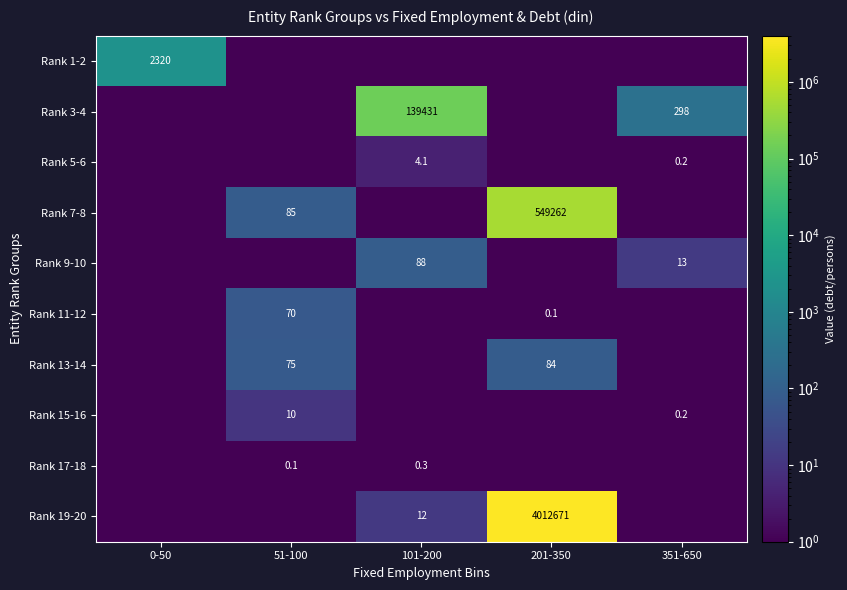

At how many categories does at least one series exceed 1168704?

1